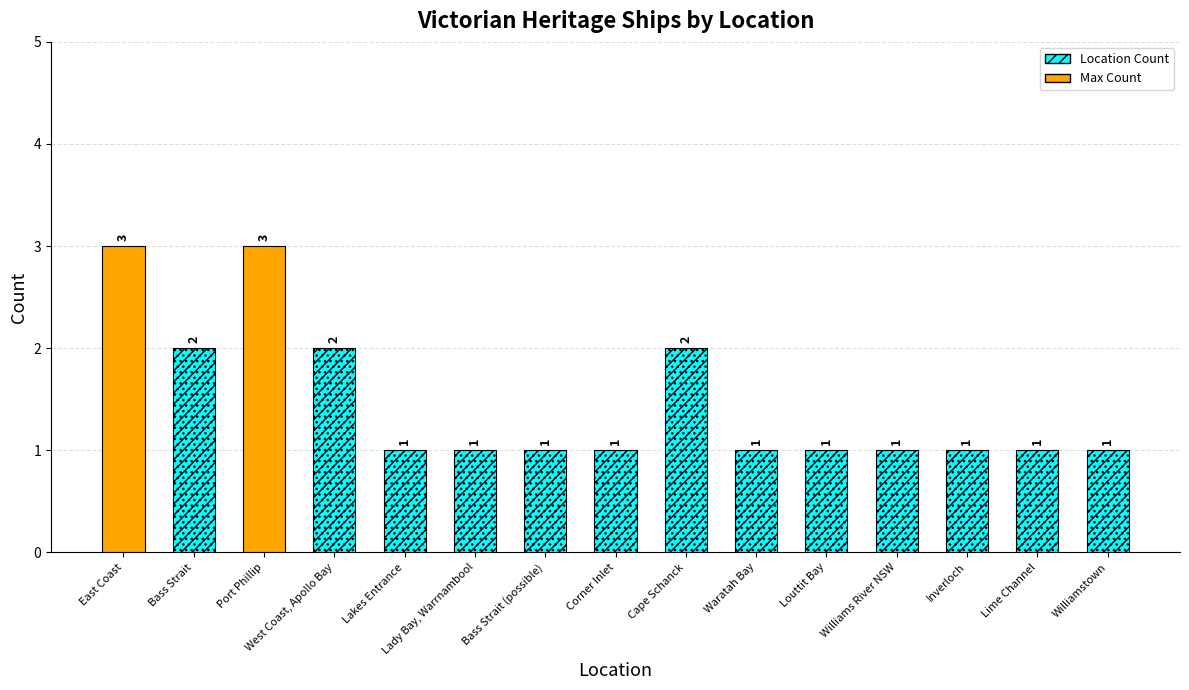

What position from the left is Lady Bay, Warrnambool?

6